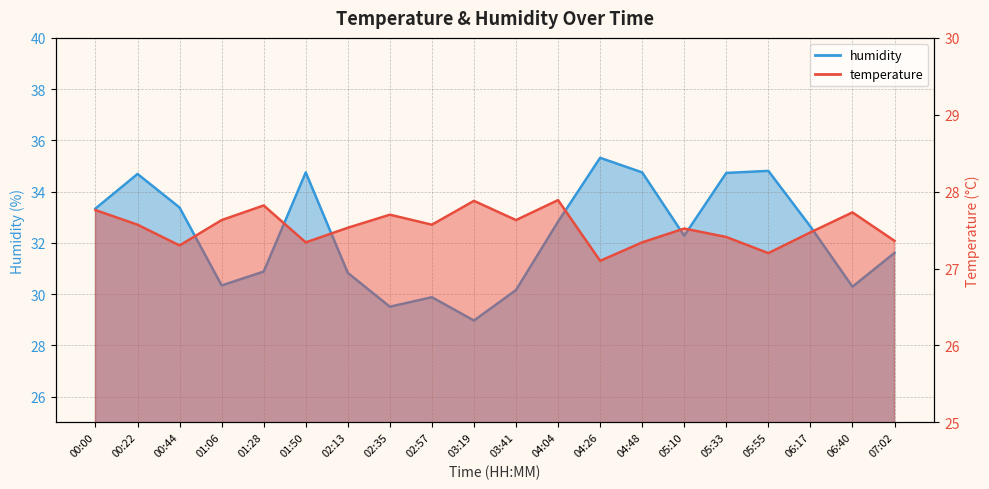

At which category is the sum across all series the highest?

04:26